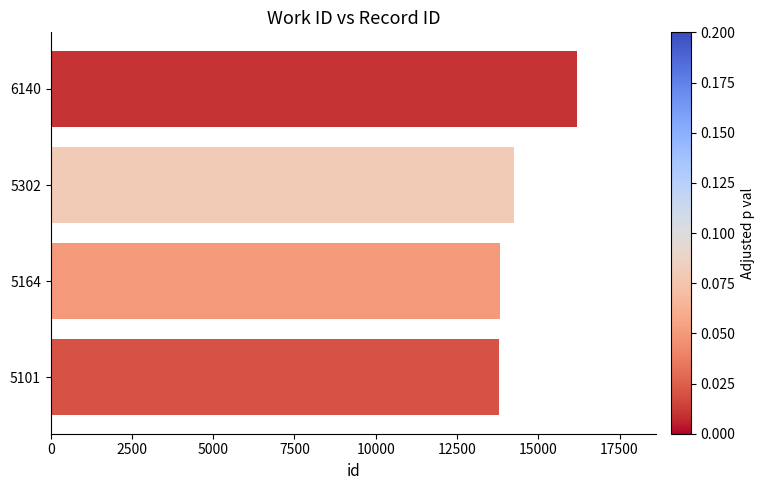

Approximately how many times larger is the value at 5164 compared to 5302?

1.0